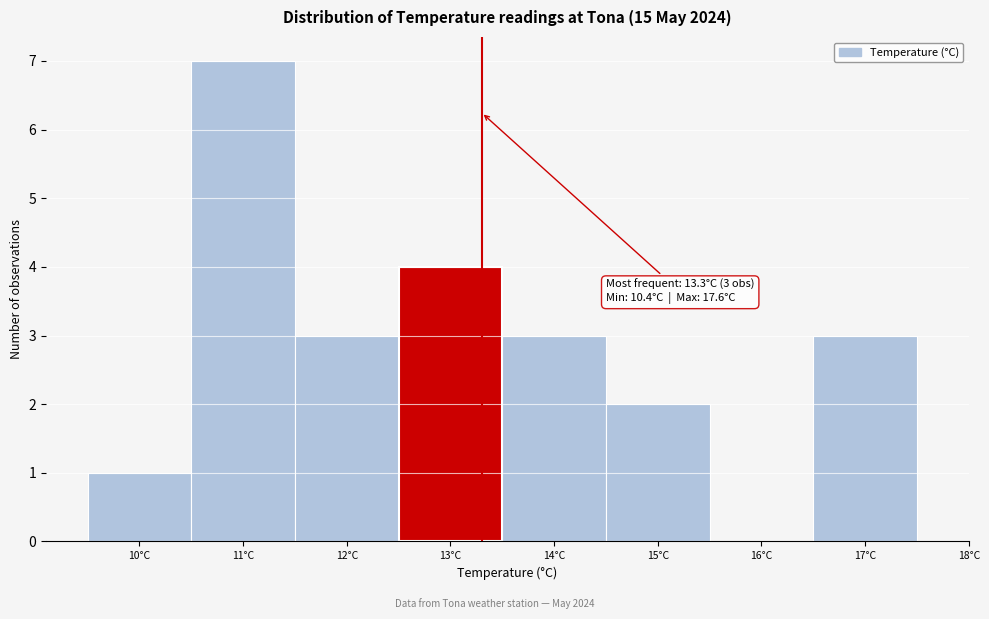

Over which range of the x-axis is the bar tallest?

10.5 to 11.5